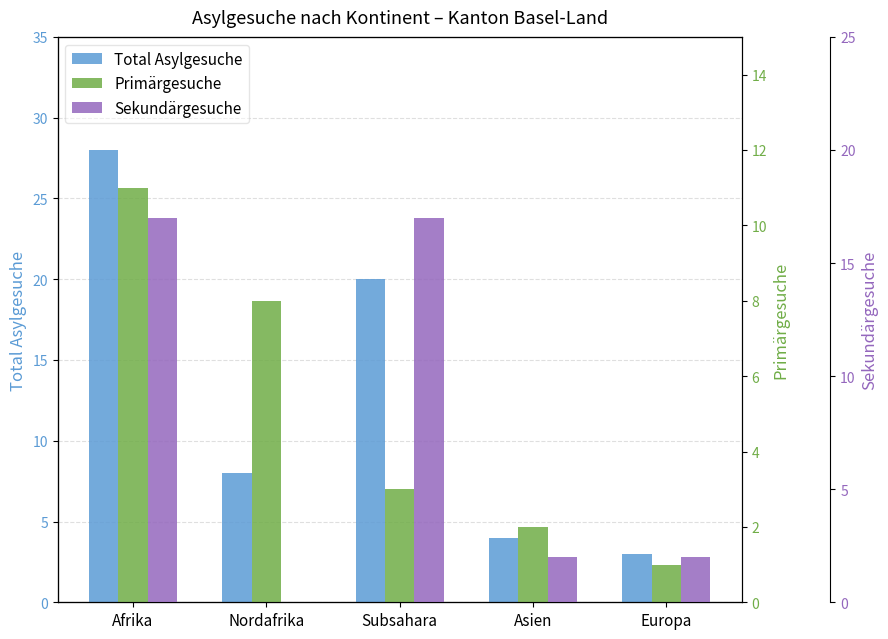

The Total Asylgesuche series shows 20 at Subsahara. True or false?

True